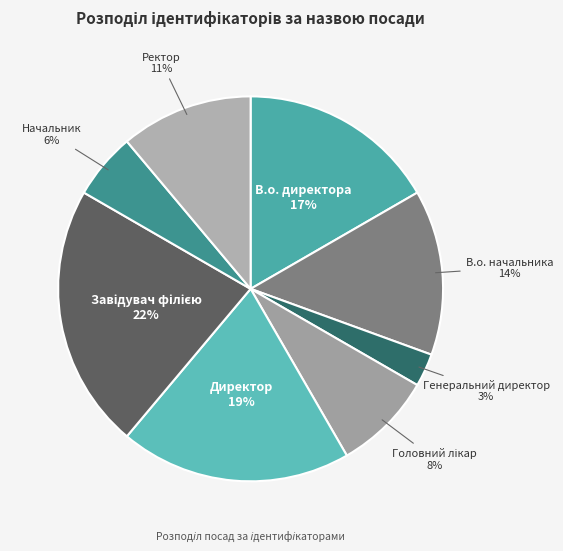

To the nearest percent, what portion does Начальник represent?

6%